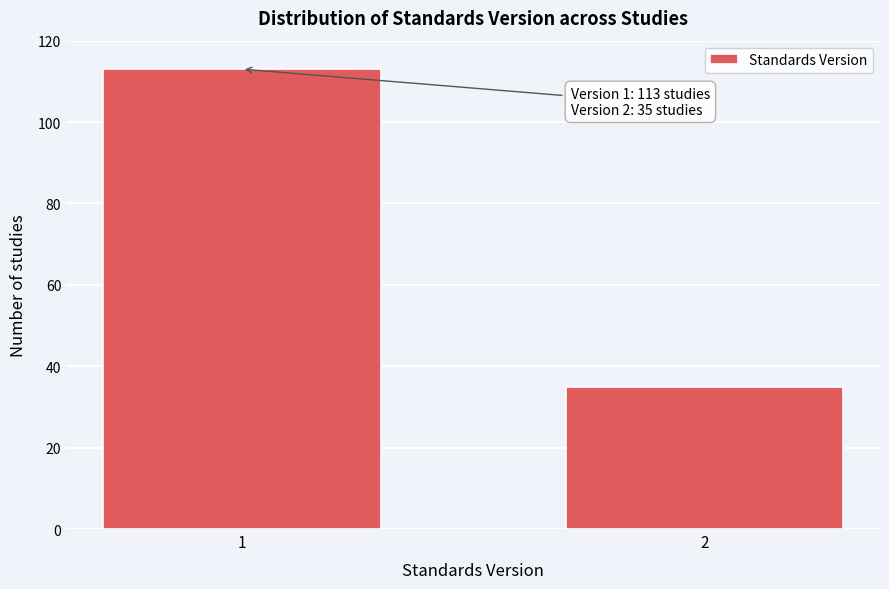

Reading left to right, extract all data points from this chart.

113	35